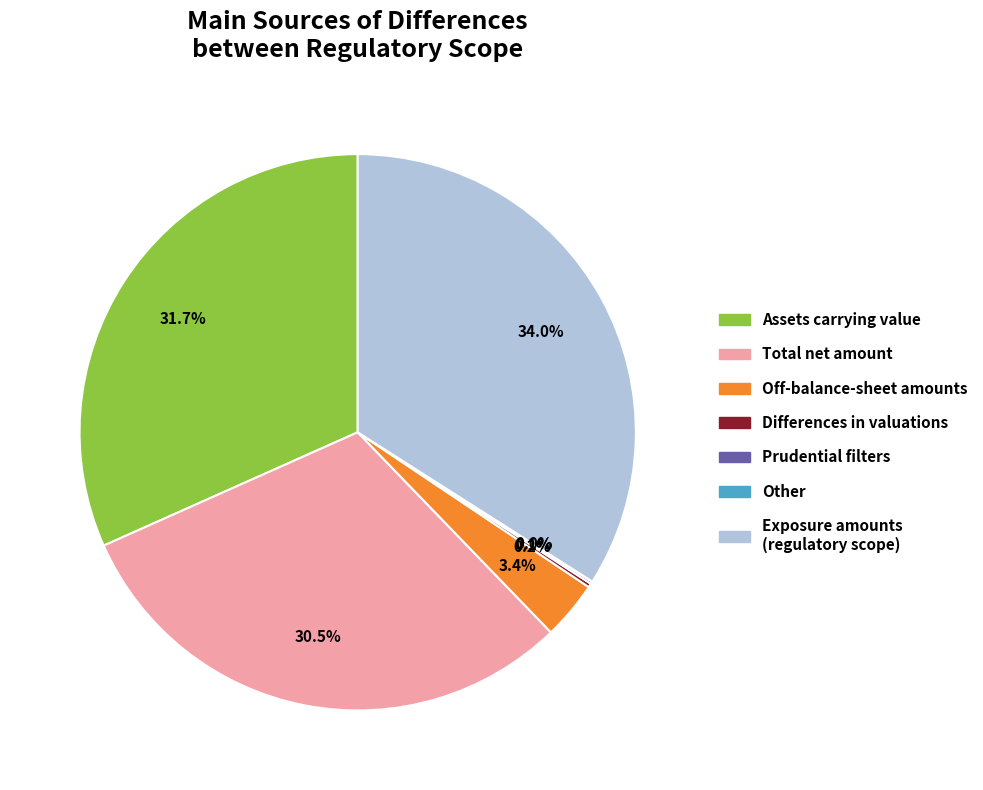

Is there any slice that represents more than half of the pie?

No